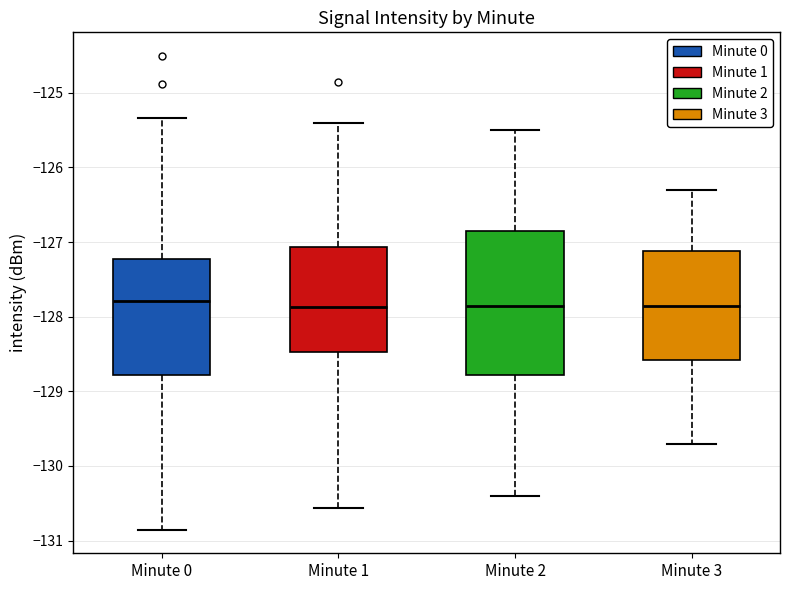

Which box is the tallest, from its lower edge to its upper edge?

Minute 2